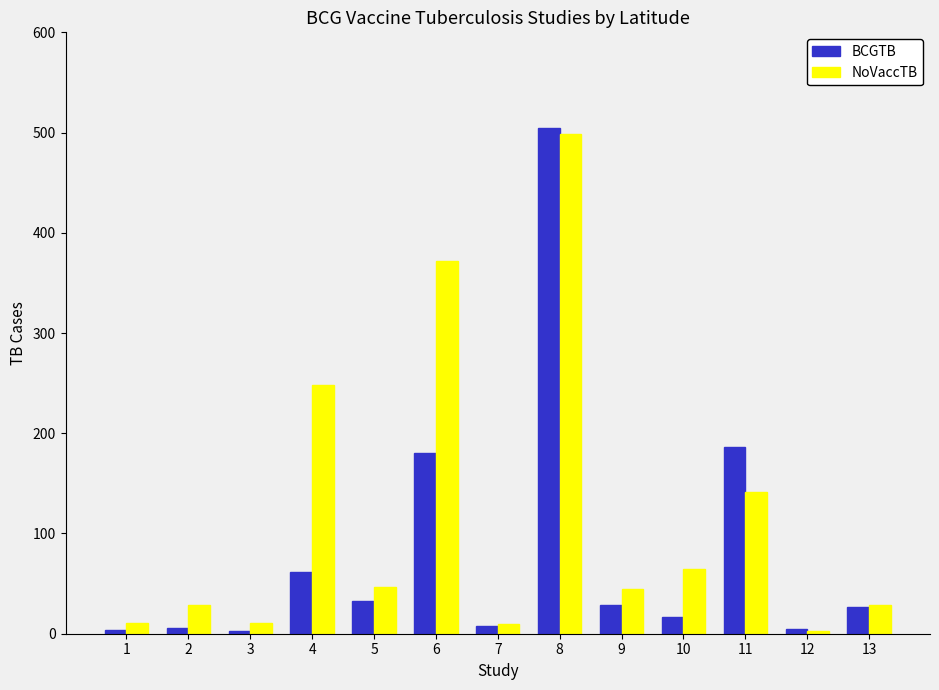

What is the average value of the NoVaccTB series?

116